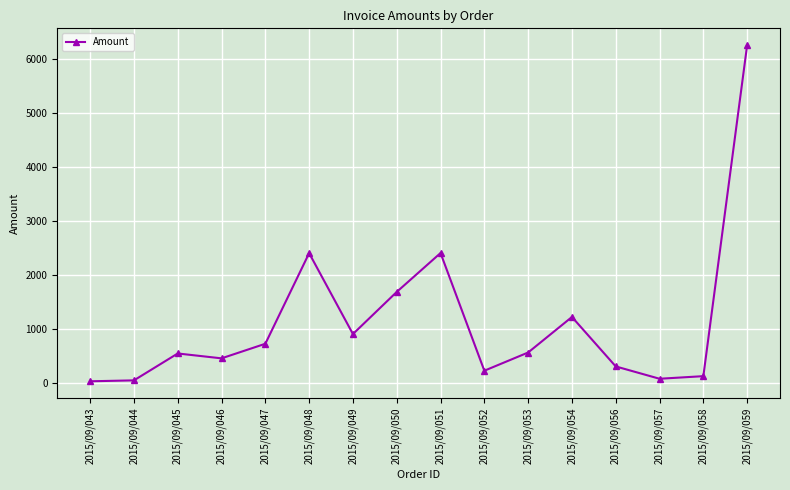

True or false: the data has more than 0 interior local peaks.

True